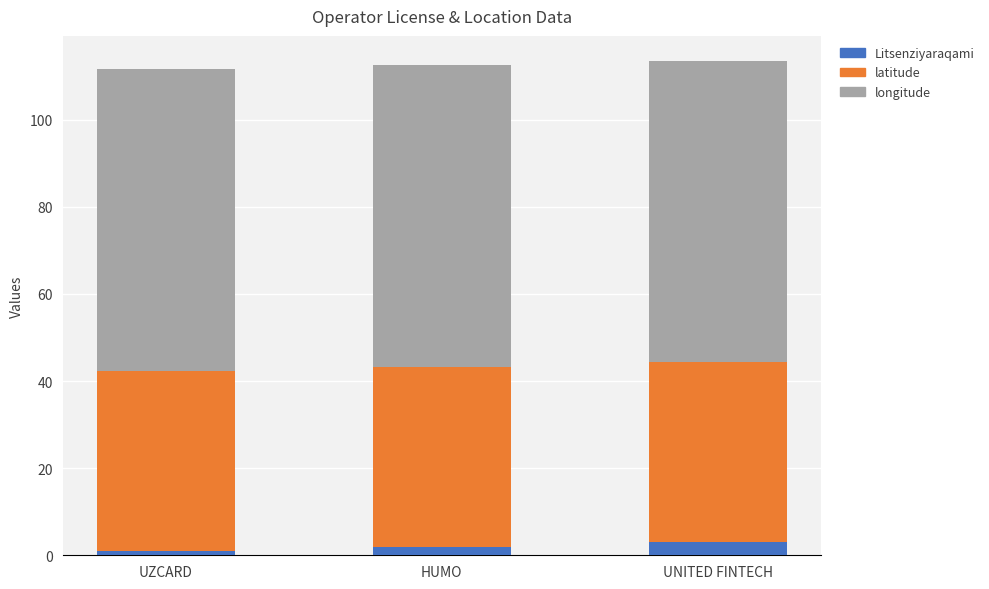

True or false: Litsenziyaraqami has a value of 3.0 at UNITED FINTECH.

True